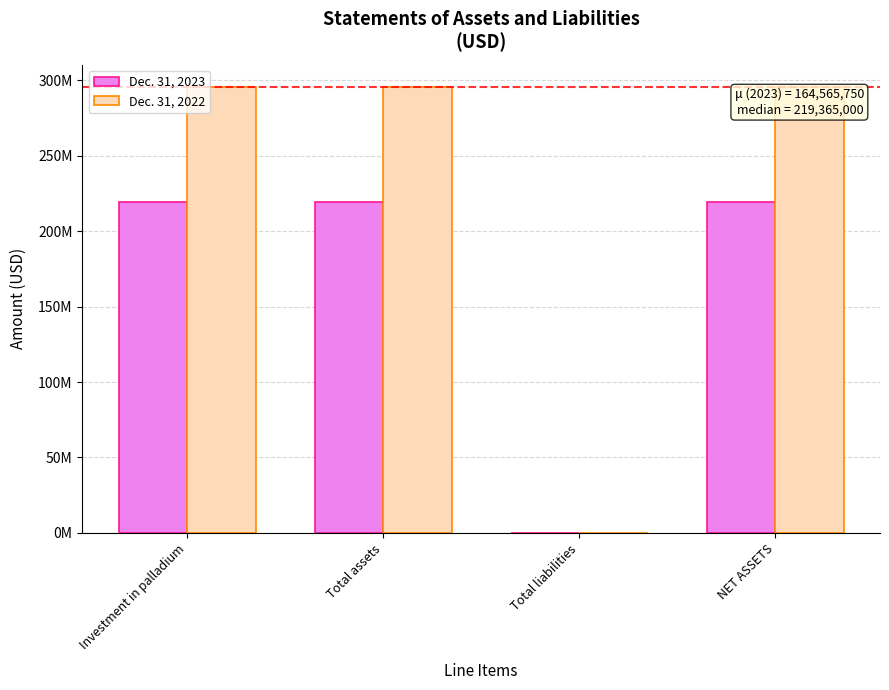

What are all the series names shown in the legend?

Dec. 31, 2023, Dec. 31, 2022